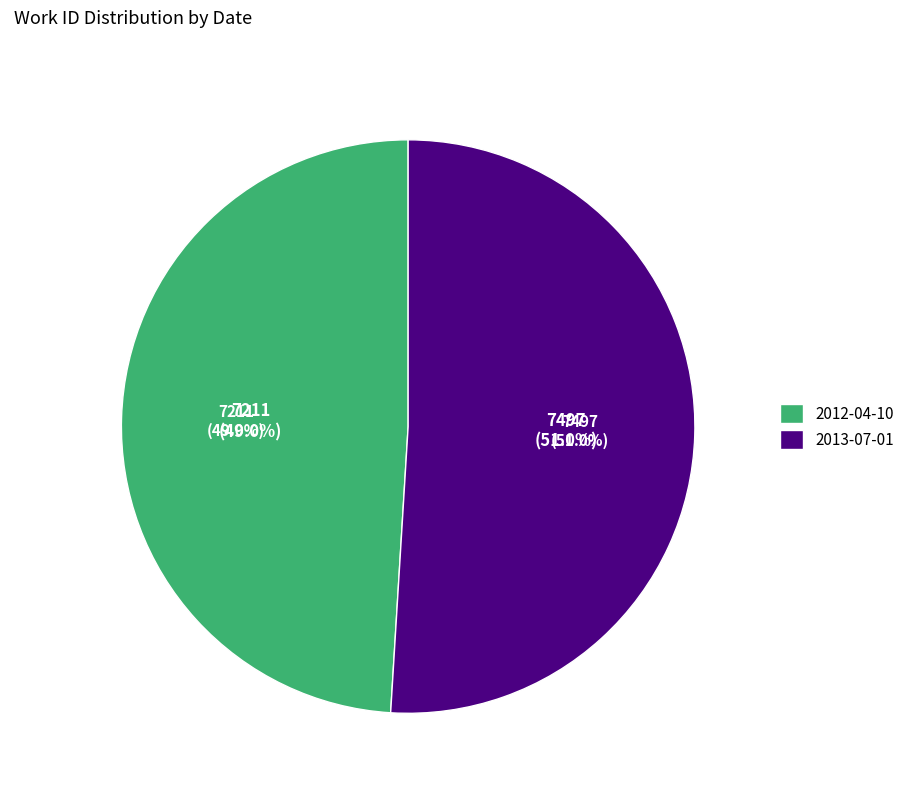

To the nearest percent, what percentage of the pie is 2012-04-10?

49%